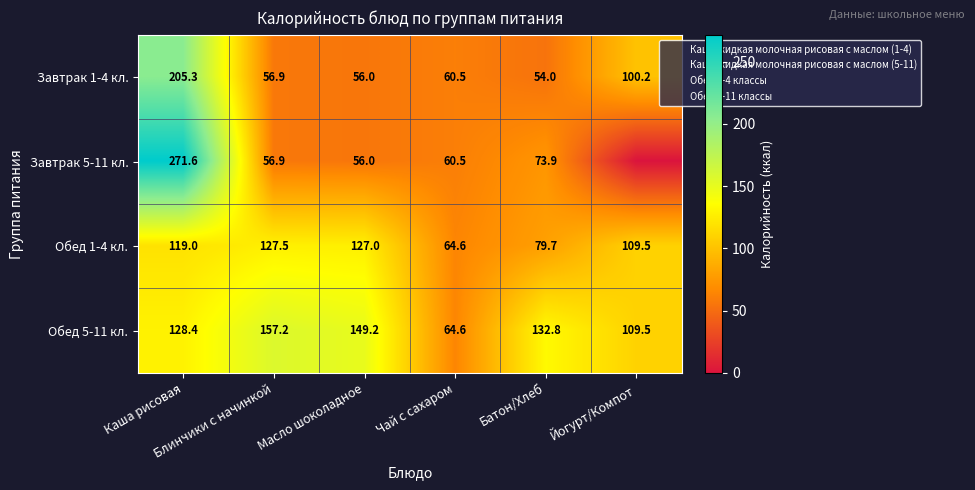

What is the sum of all Обед 1-4 кл. values?

627.3